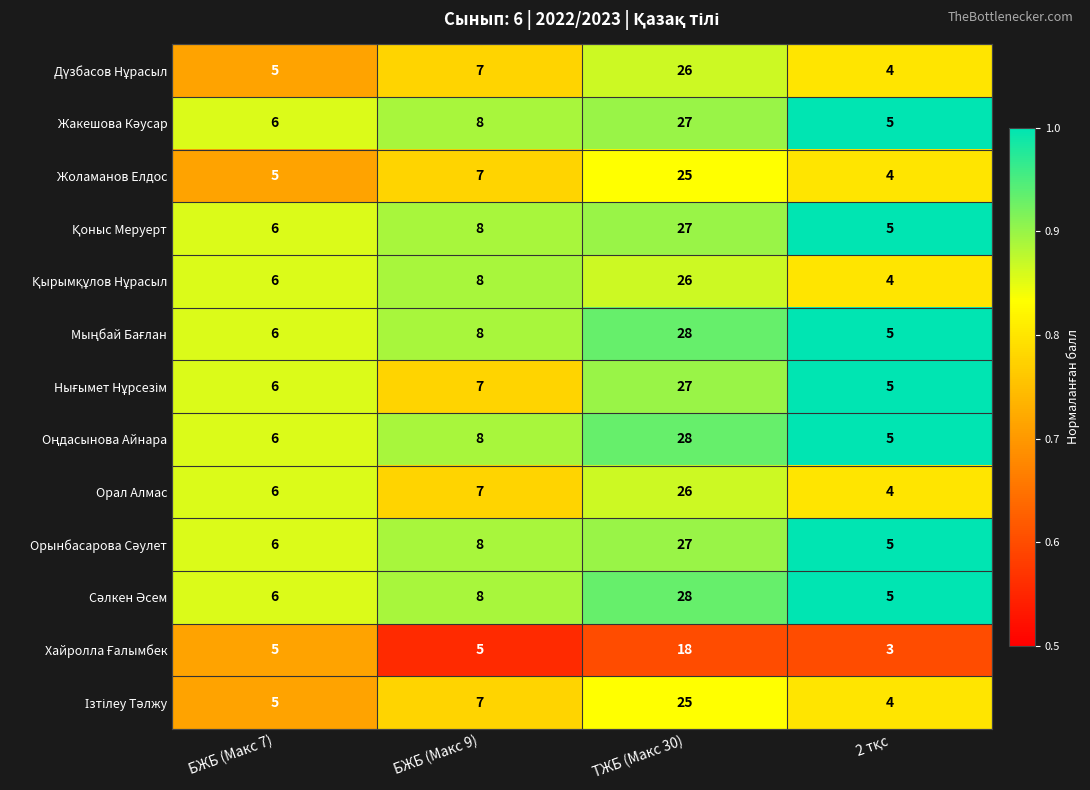

At which category is the sum across all series the highest?

ТЖБ (Макс 30)